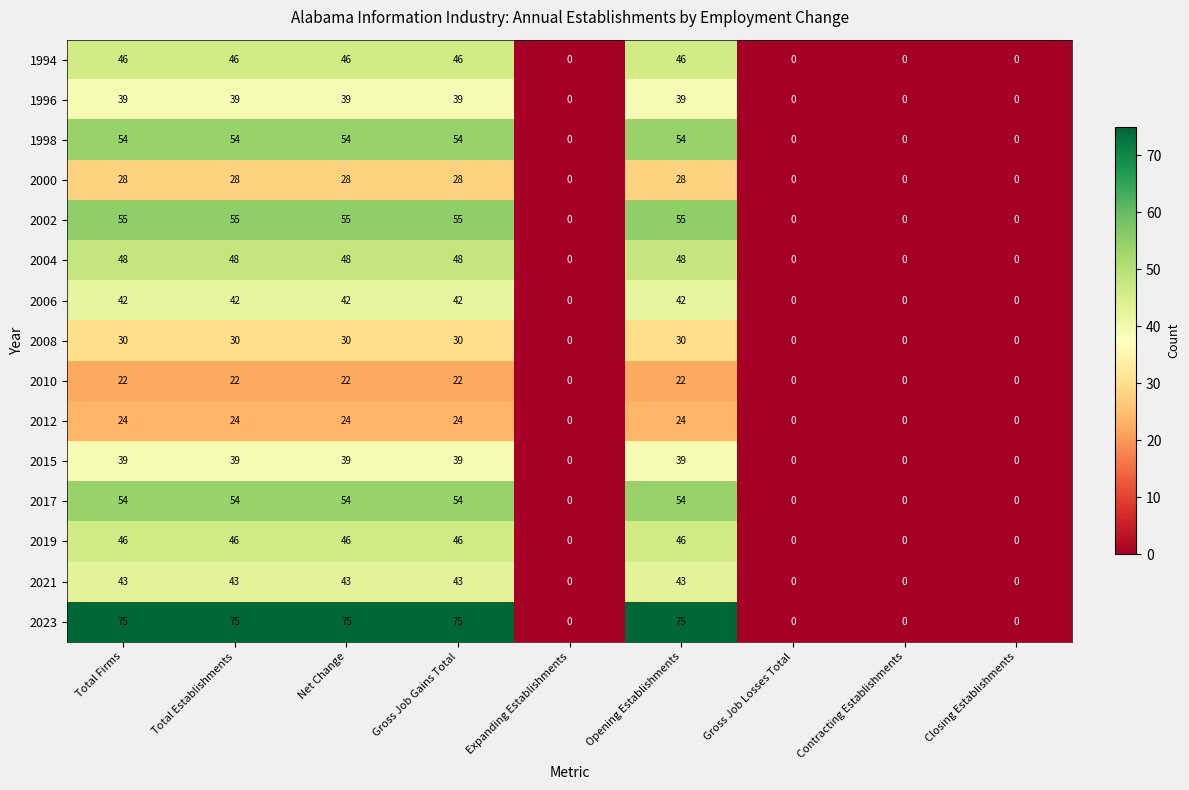

How many categories are shown in the chart?

9